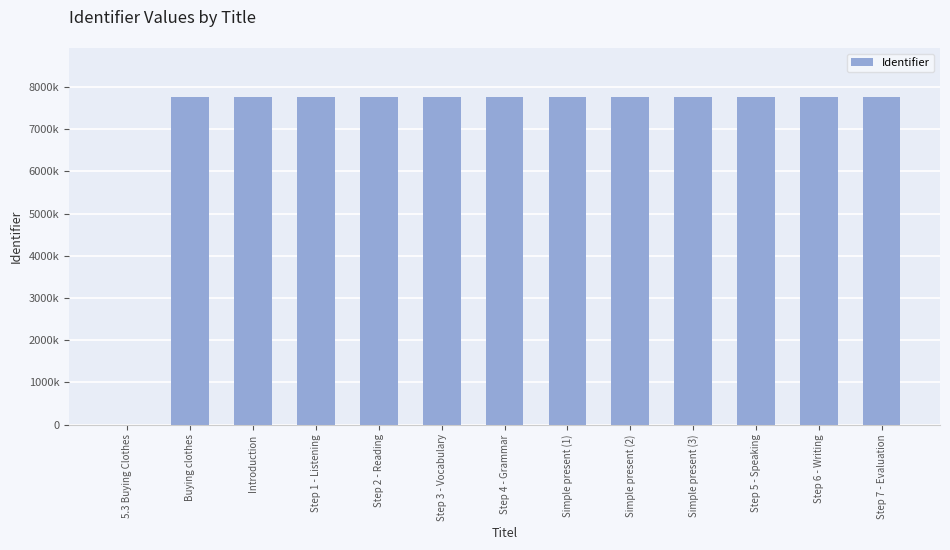

Are the bars horizontal?

No